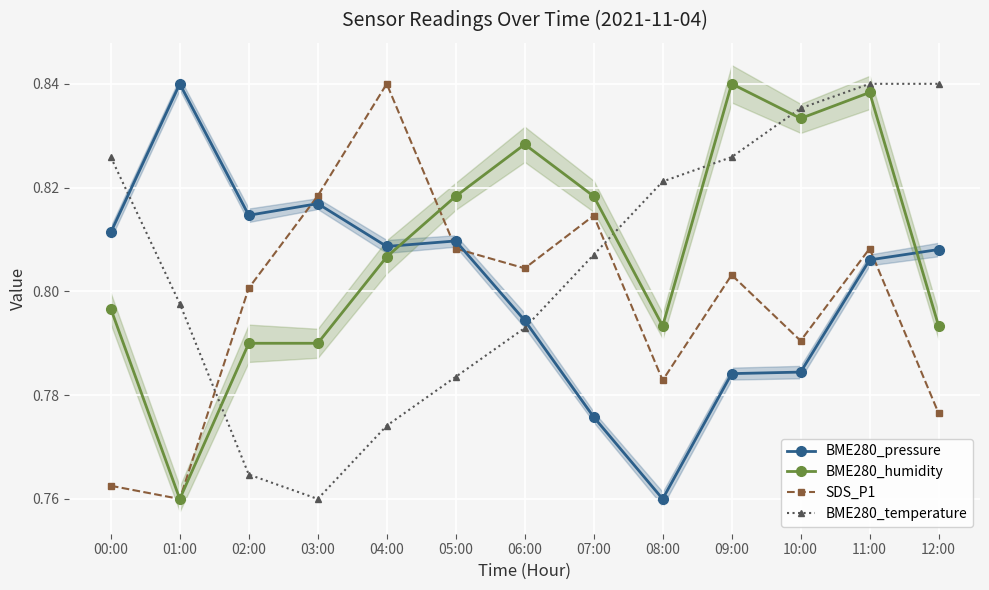

Reading left to right, transcribe all the data shown in this chart.

BME280_pressure: 0.8	0.8	0.8	0.8	0.8	0.8	0.8	0.8	0.8	0.8	0.8	0.8	0.8
BME280_humidity: 0.8	0.8	0.8	0.8	0.8	0.8	0.8	0.8	0.8	0.8	0.8	0.8	0.8
SDS_P1: 0.8	0.8	0.8	0.8	0.8	0.8	0.8	0.8	0.8	0.8	0.8	0.8	0.8
BME280_temperature: 0.8	0.8	0.8	0.8	0.8	0.8	0.8	0.8	0.8	0.8	0.8	0.8	0.8